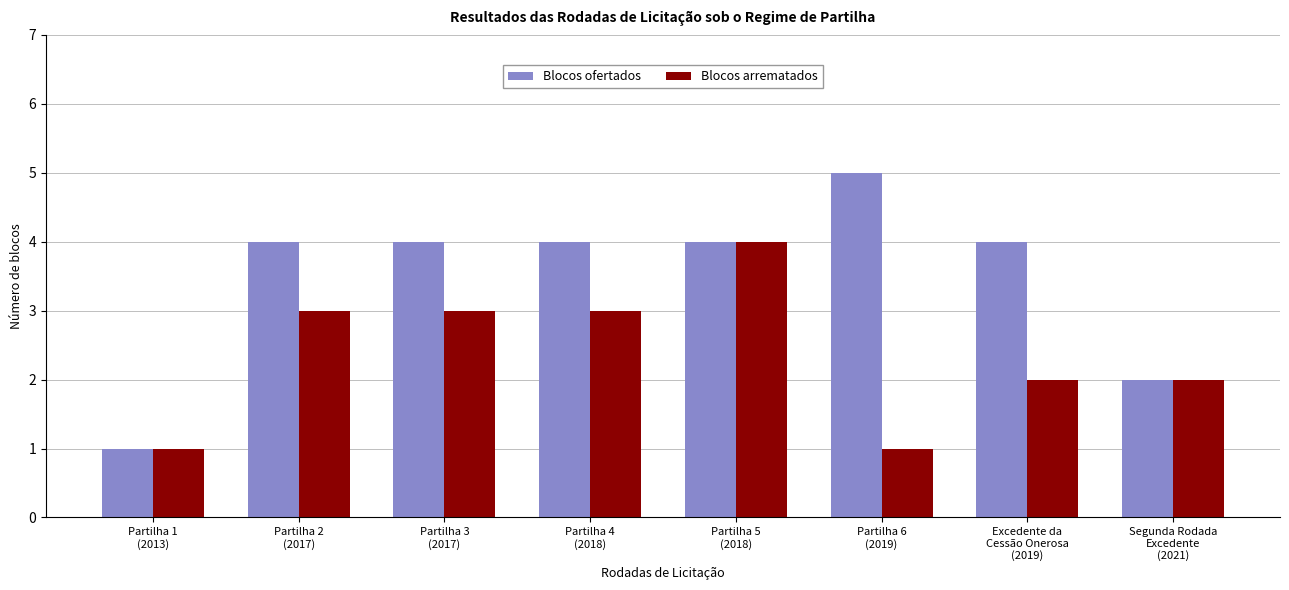

What is the difference between the second highest and minimum values in the Blocos ofertados series?

3